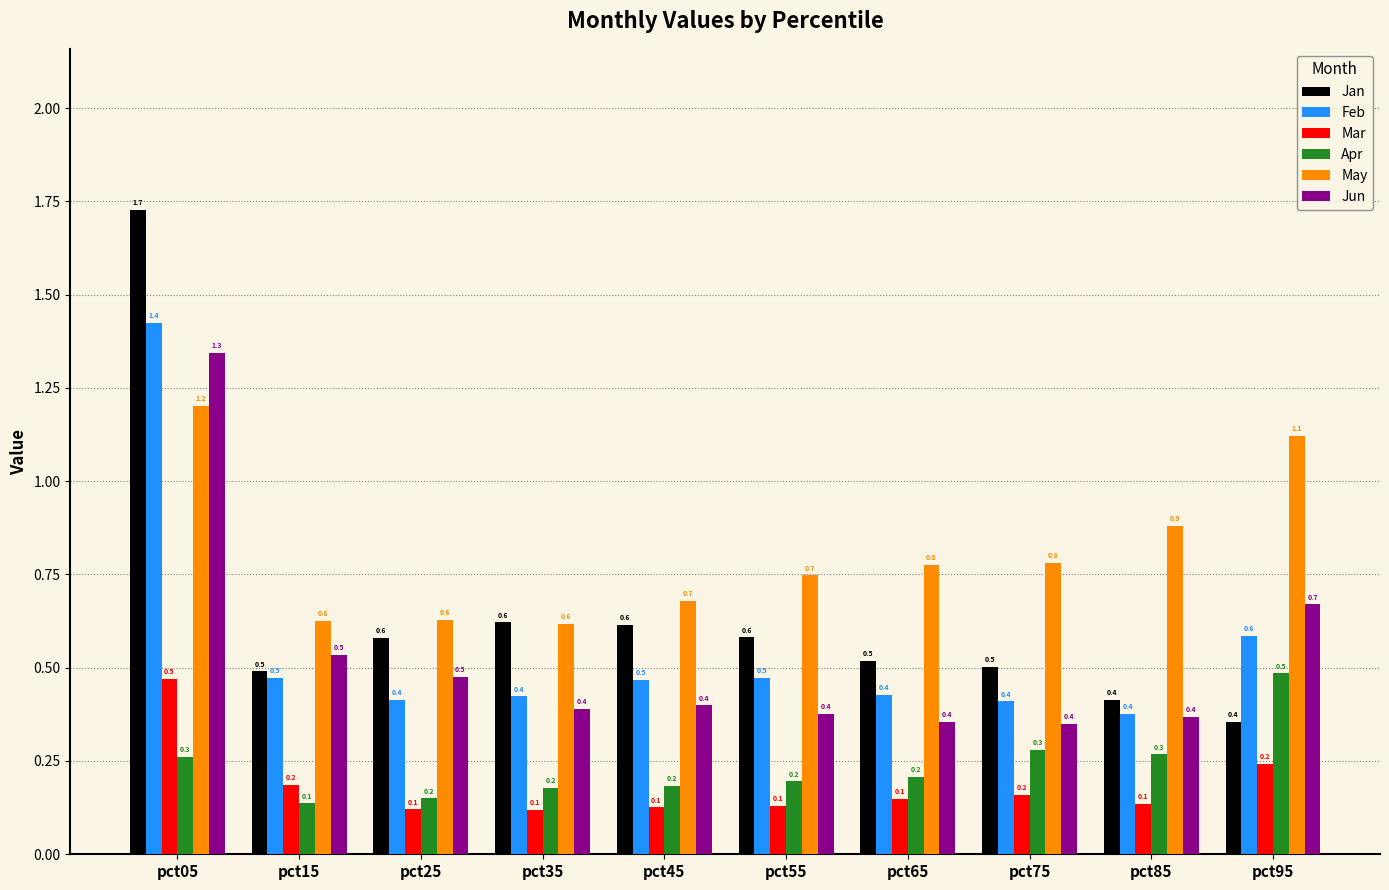

At how many categories does at least one series exceed 1?

2